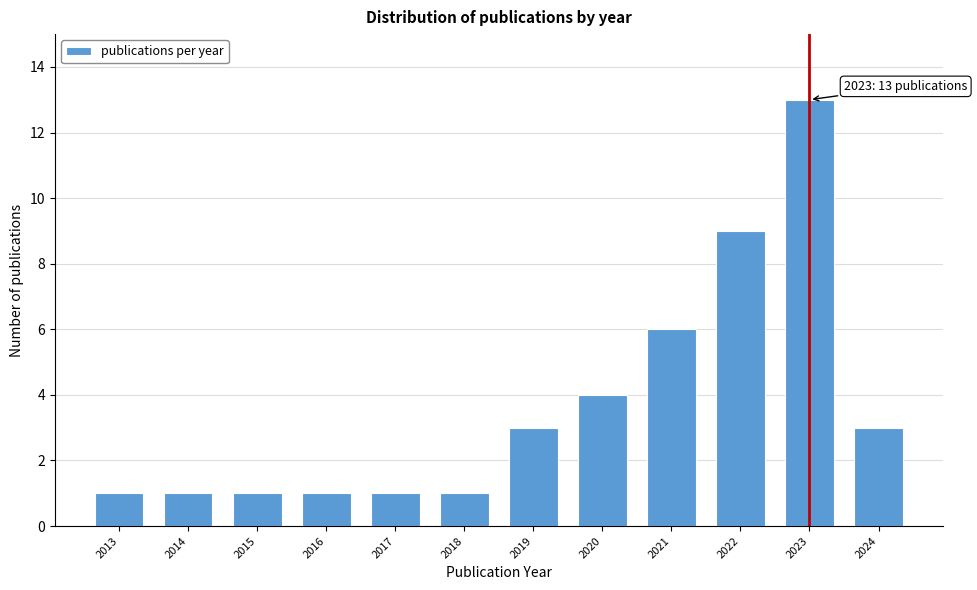

Reading left to right, list all the values displayed in this chart.

1	1	1	1	1	1	3	4	6	9	13	3